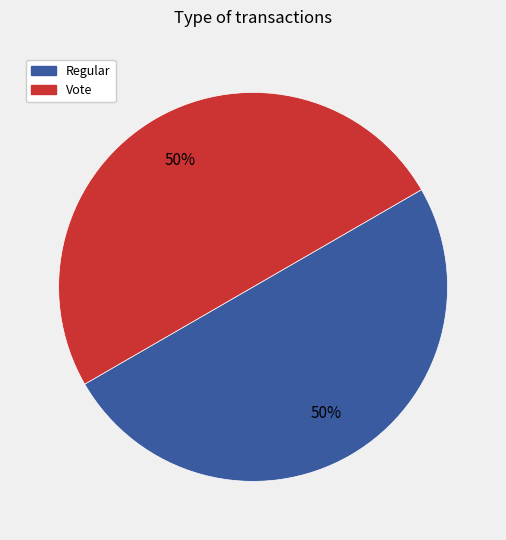

How many segments does this pie chart have?

2